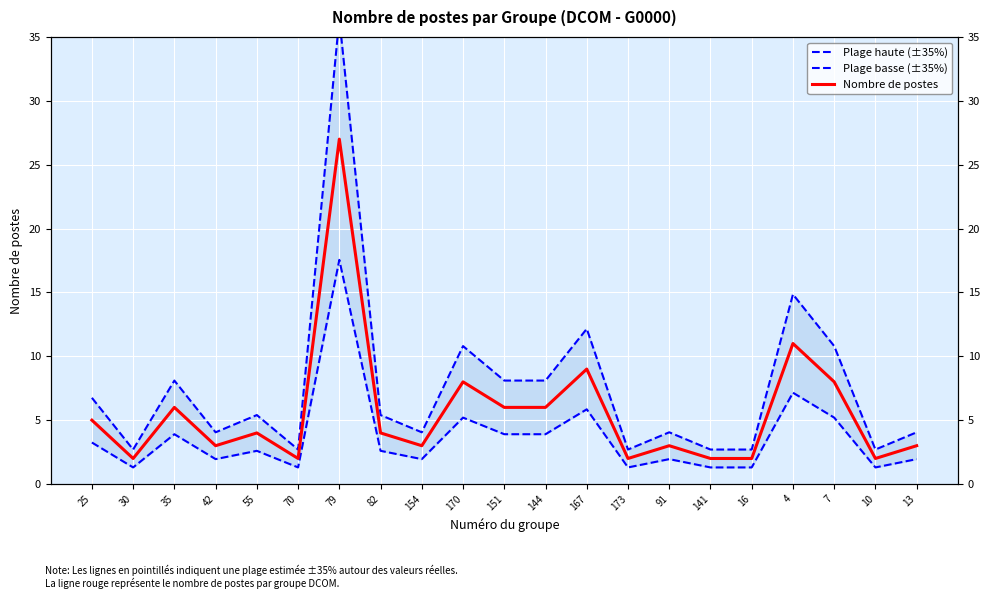

At which category does the chart reach its minimum across all series?

30